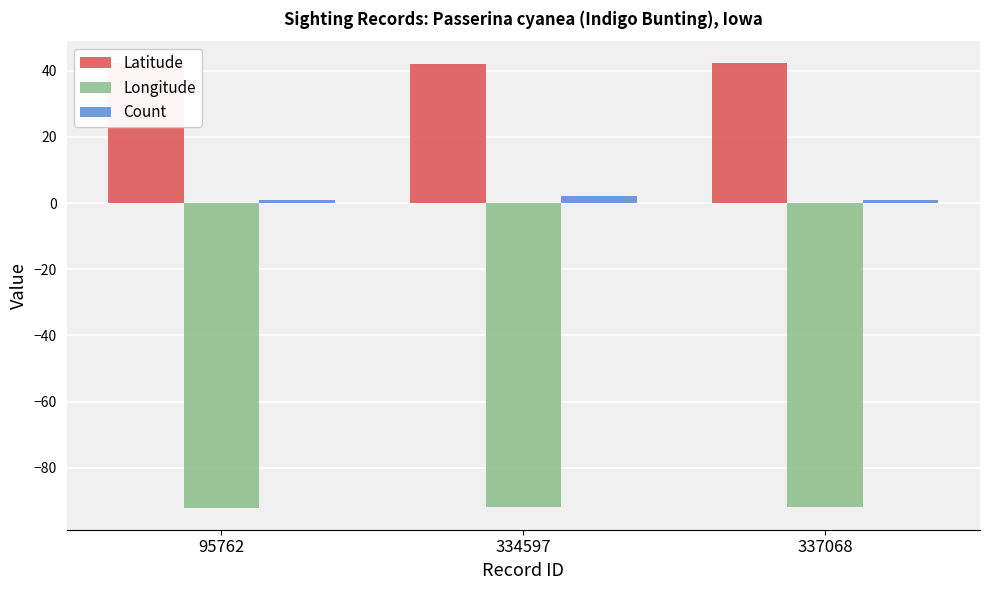

The Longitude series shows -54.7 at 337068. True or false?

False